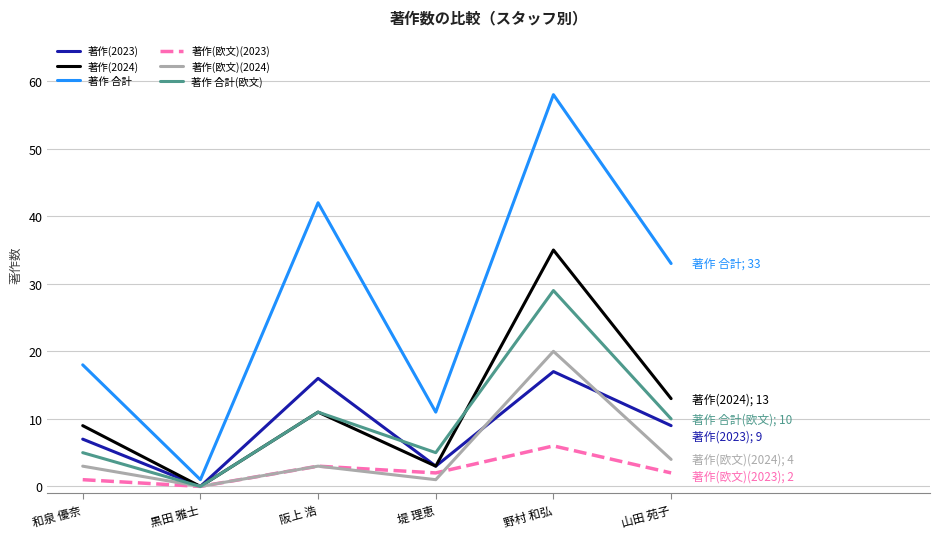

What is the total value across all series at 山田 苑子?

71